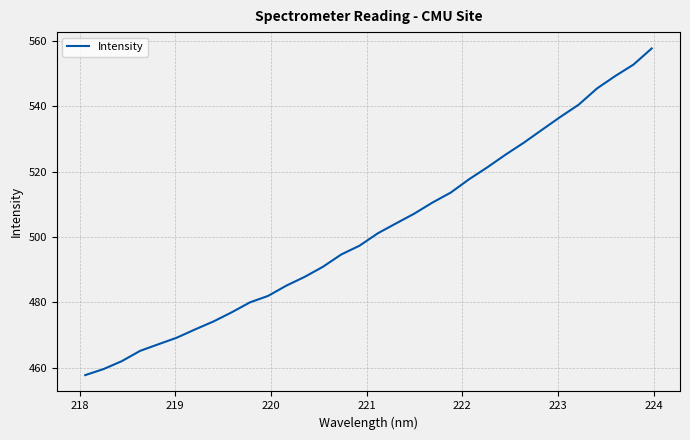

What is the smallest value displayed?

457.7